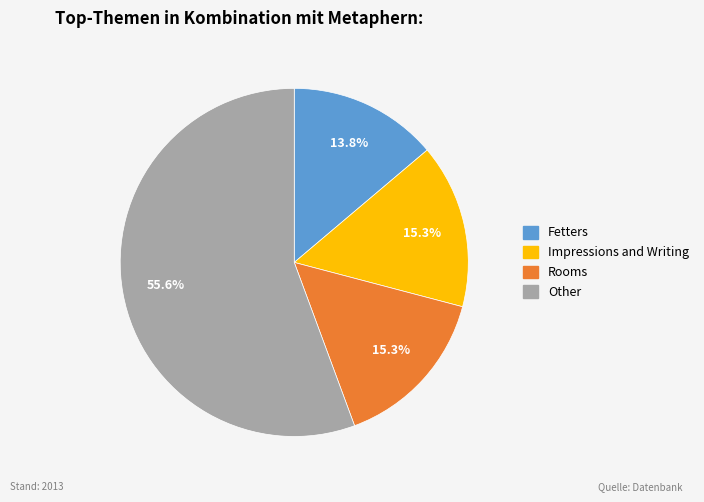

To the nearest percent, what is the combined percentage of Impressions and Writing and Rooms?

31%